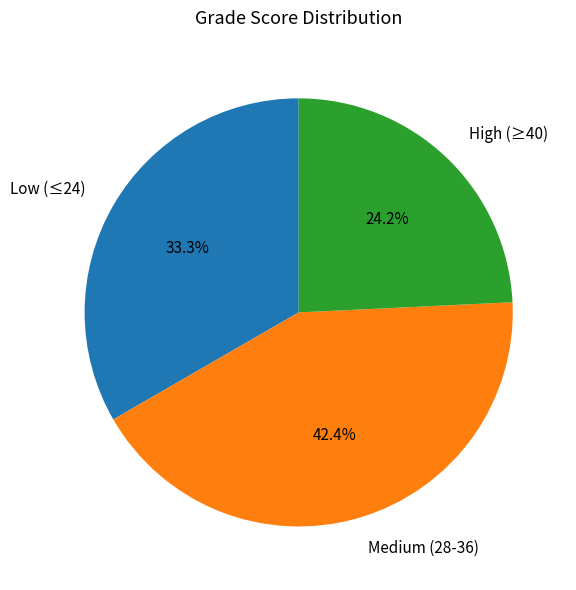

Which slice is the largest?

Medium (28-36)